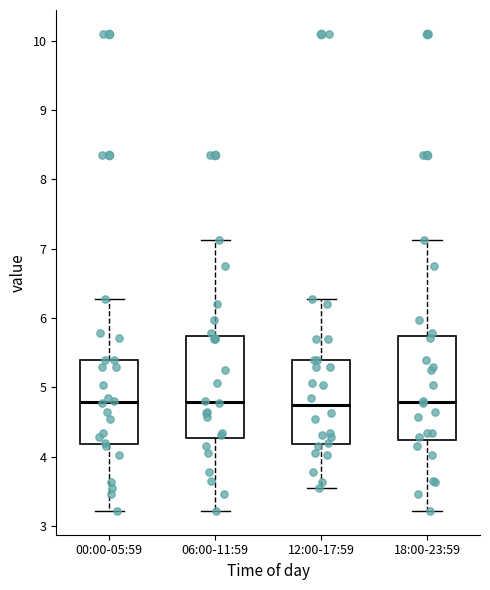

Reading left to right, transcribe this box plot: for each box, give where its median line is, the range the box spans, and where its two whiskers end, as read against the y-axis. The values are not printed on the chart, so give them approximately, as read against the axis.

00:00-05:59: median 4.8, box 4.2 to 5.4, whiskers 3.2 to 6.3
06:00-11:59: median 4.8, box 4.3 to 5.7, whiskers 3.2 to 7.1
12:00-17:59: median 4.7, box 4.2 to 5.4, whiskers 3.6 to 6.3
18:00-23:59: median 4.8, box 4.2 to 5.7, whiskers 3.2 to 7.1